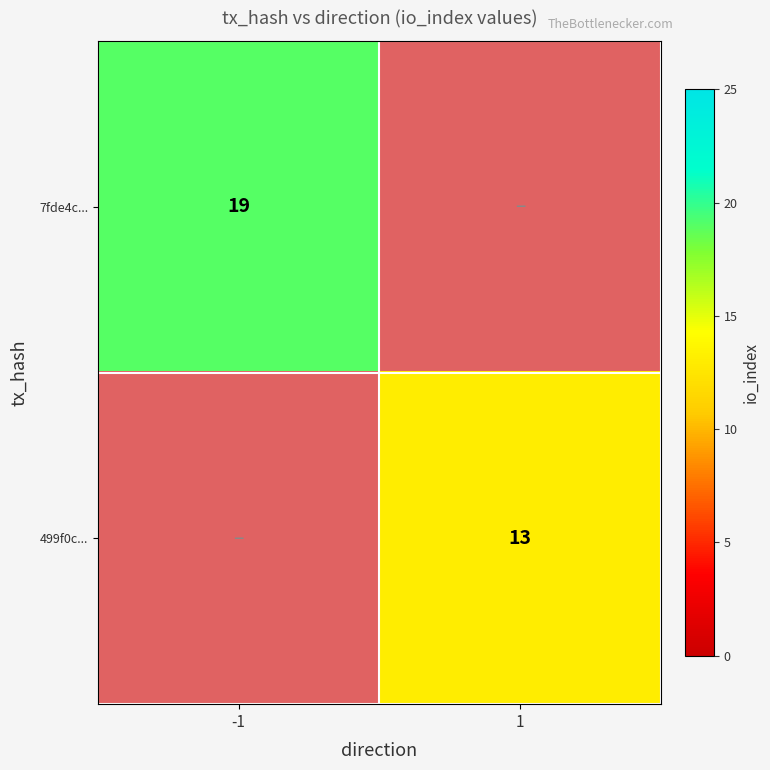

Rank the series by their maximum value, from highest to lowest.

7fde4c..., 499f0c...